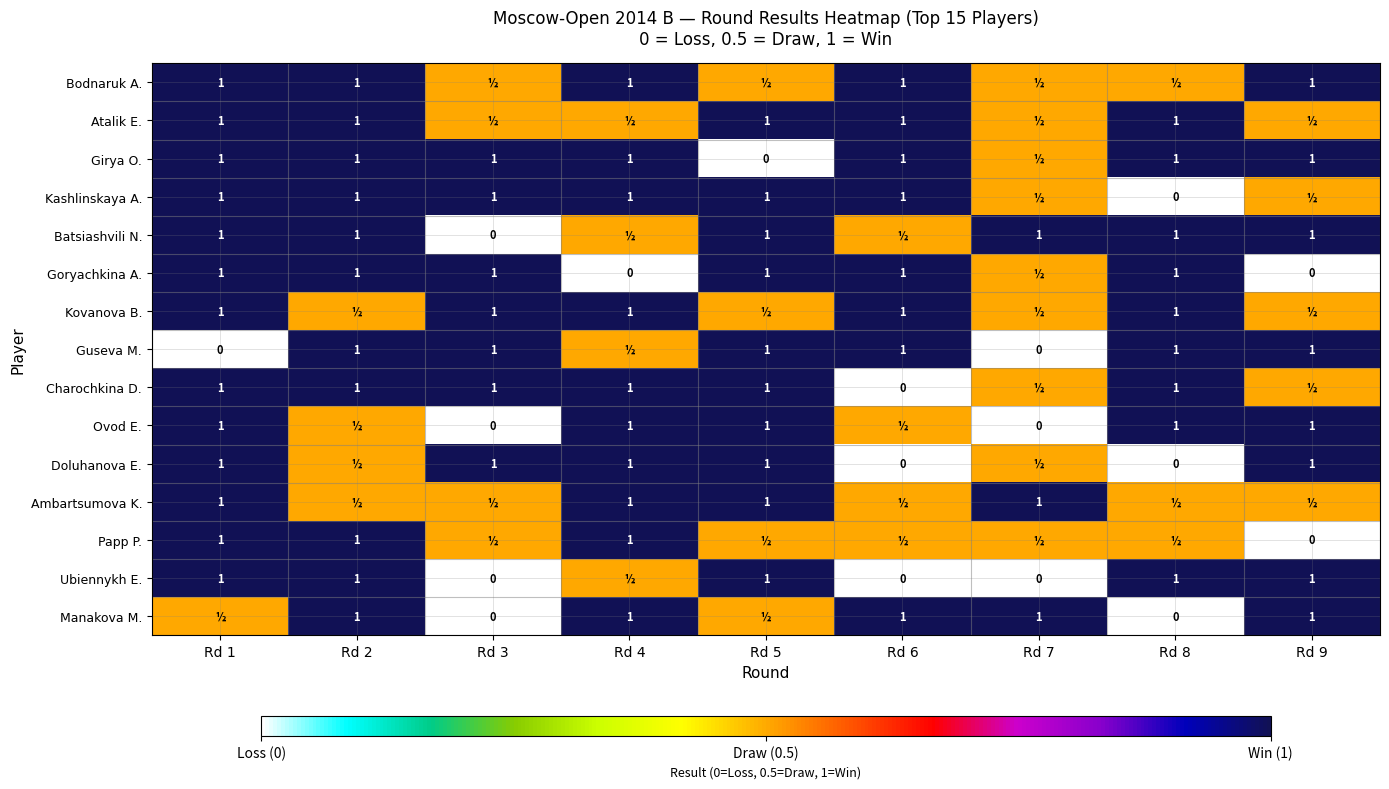

Between Rd 6 and Rd 5, which is larger?

Rd 6